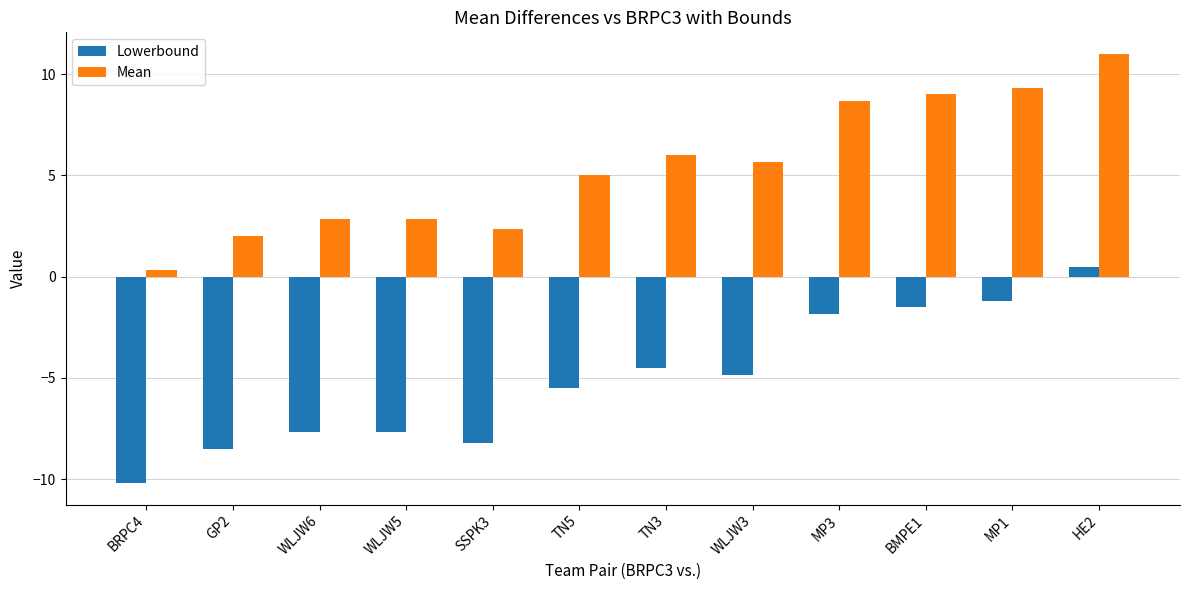

What is the label of the 11th bar from the left?

MP1